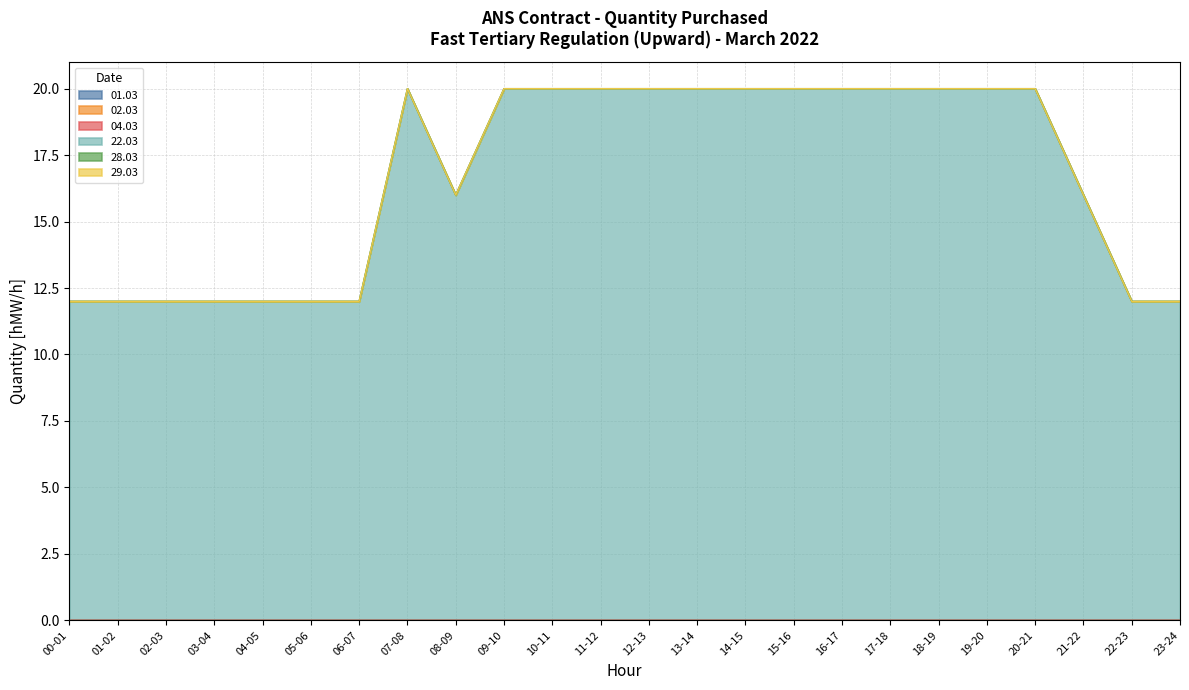

True or false: 28.03 and 02.03 cross at least once.

False